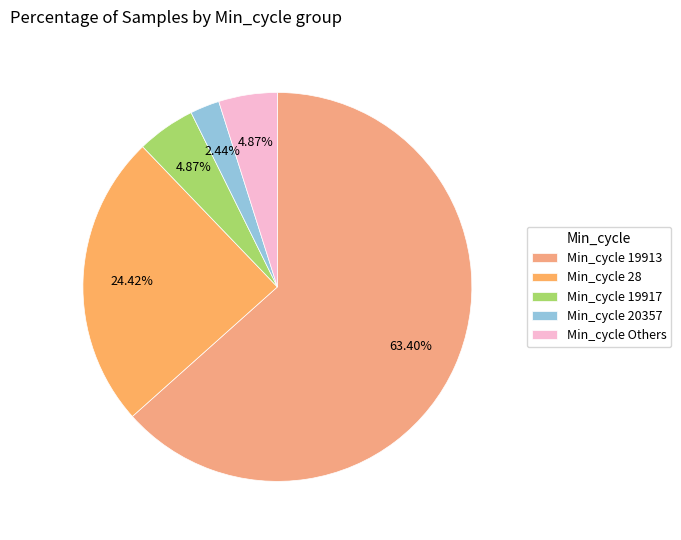

How many segments does this pie chart have?

5